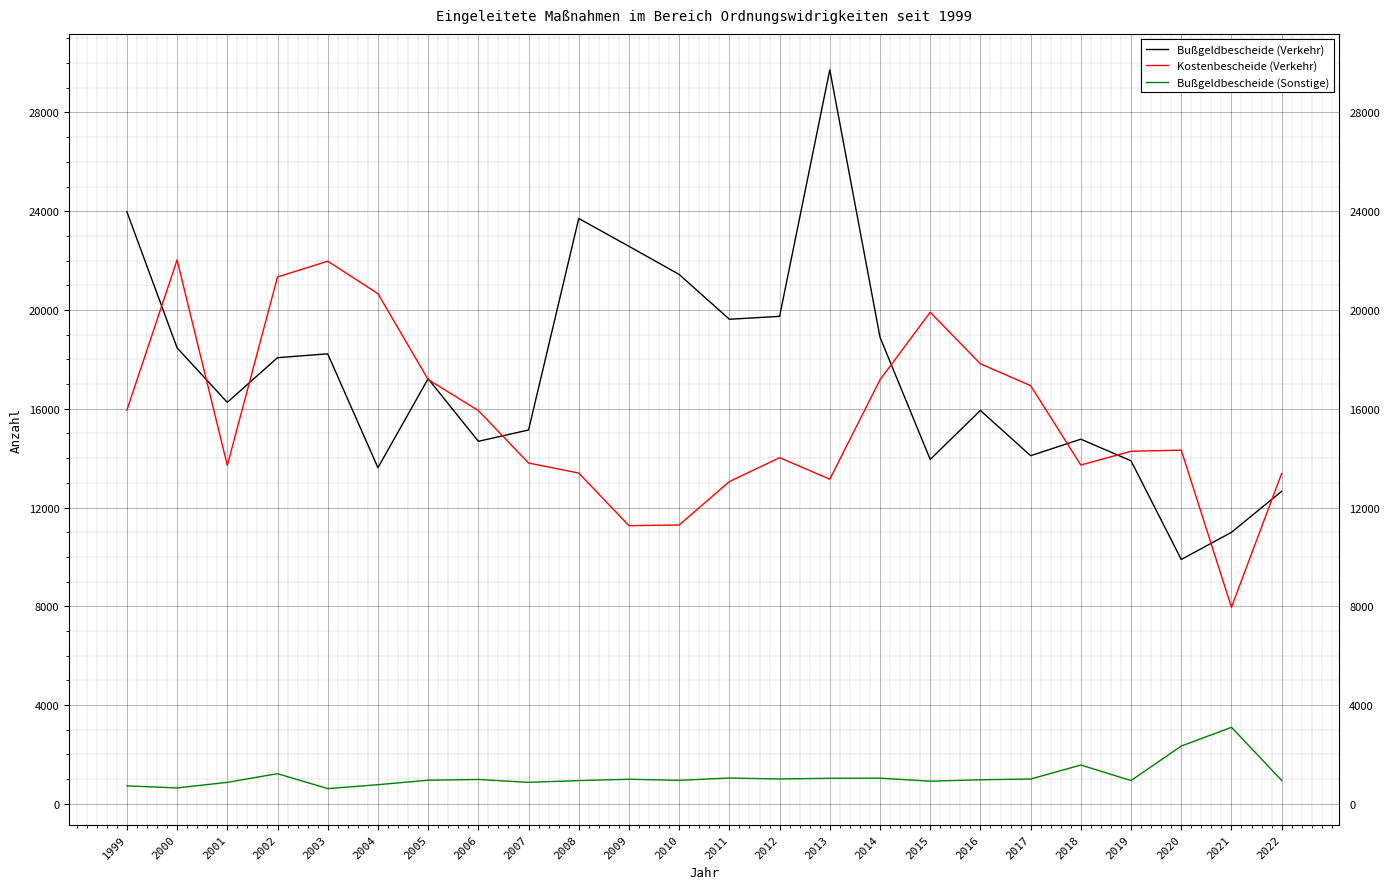

What is the greatest value displayed?

29727